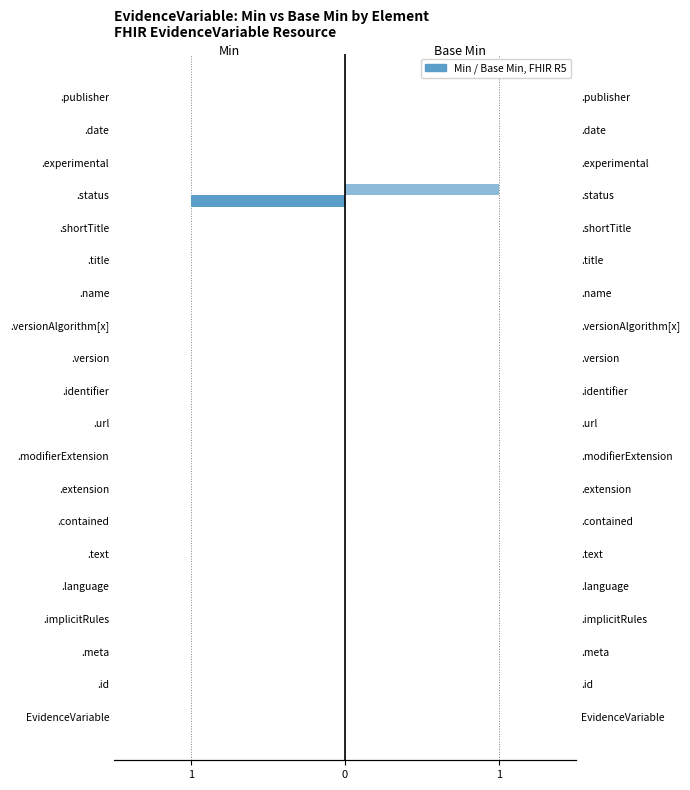

The Min series shows 0 at .text. True or false?

False